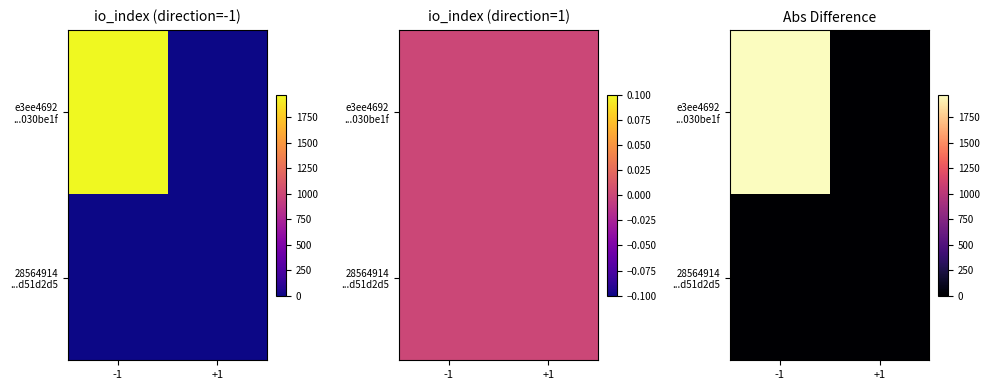

Between -1 and +1, which series saw the biggest shift?

e3ee4692 ...030be1f